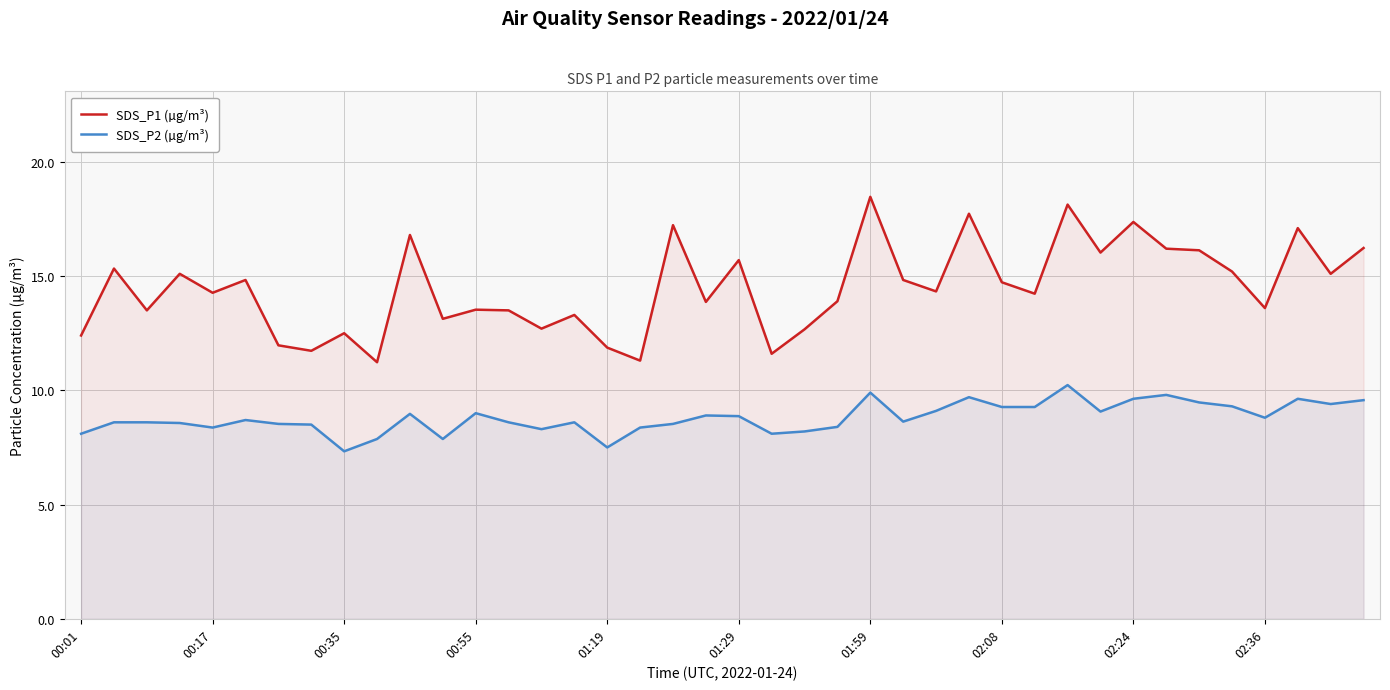

How many values in the SDS_P2 (µg/m³) series exceed 8?

36